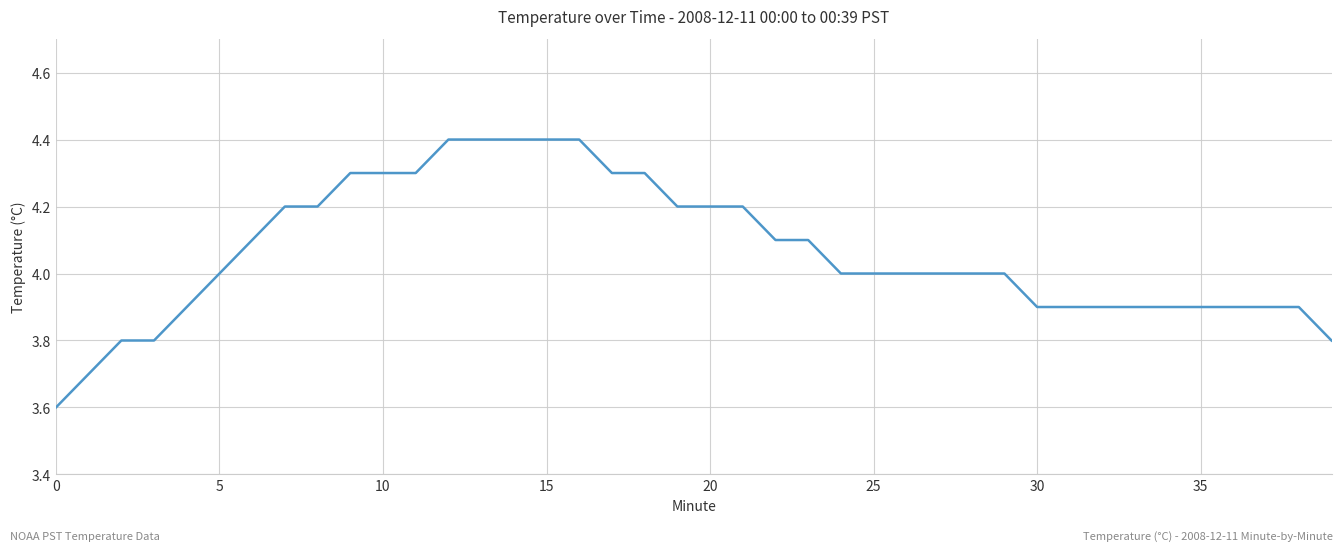

What is the maximum value shown in the chart?

4.4